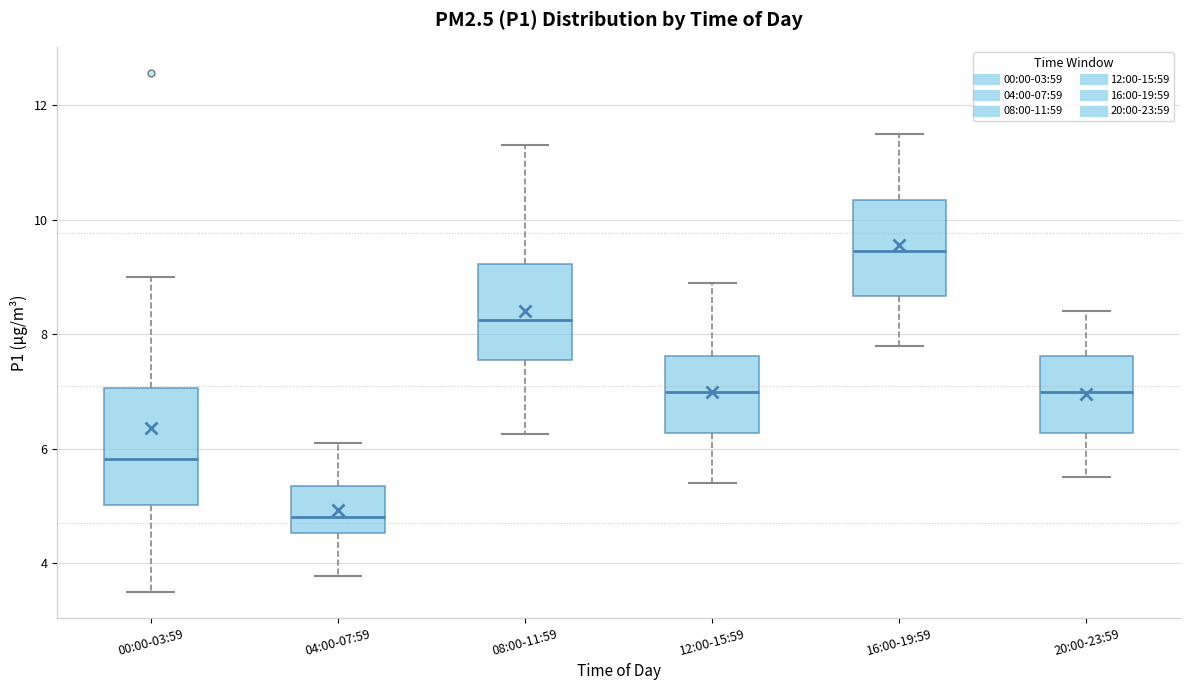

Comparing the boxes themselves (not the whiskers), which one is the tallest?

00:00-03:59